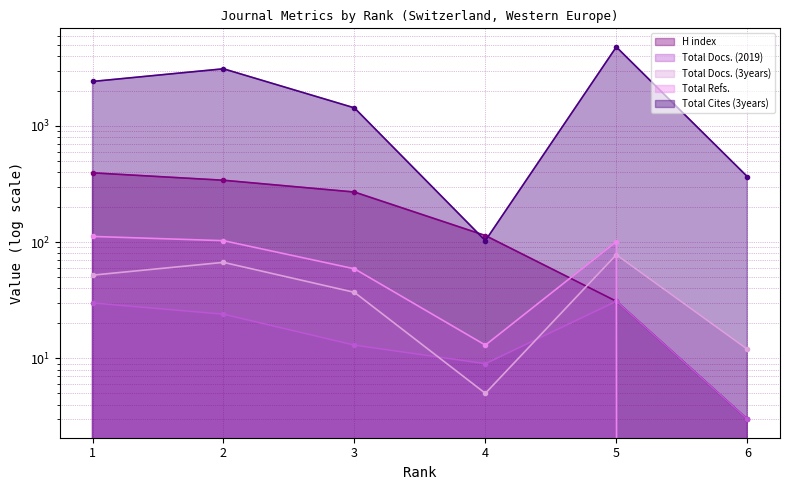

Which series changed the most between 1 and 2?

Total Cites (3years)